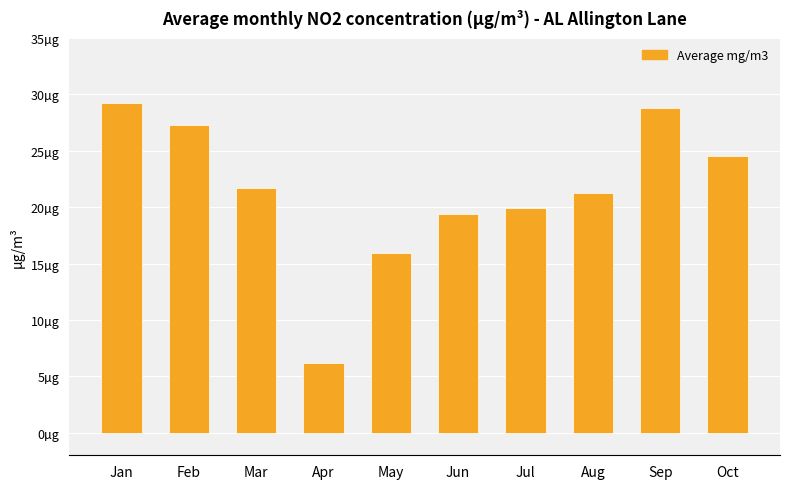

Are the bars horizontal?

No